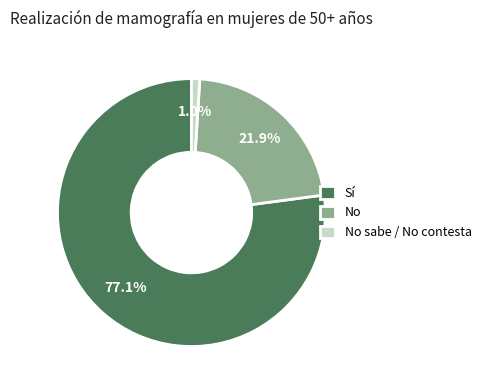

Count the number of slices in the pie.

3